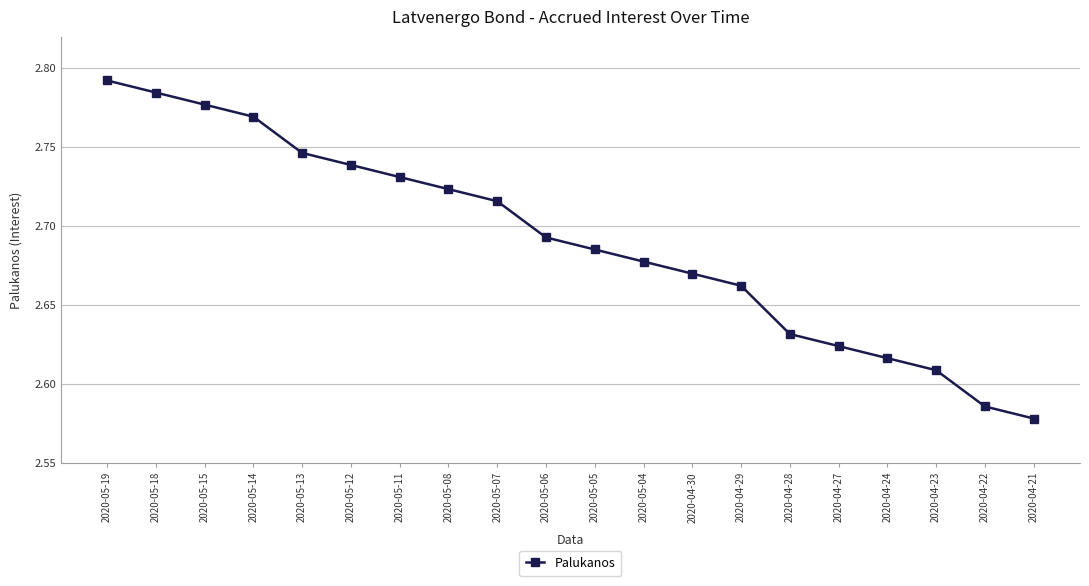

True or false: there are more than 1 points higher than both neighbors.

False